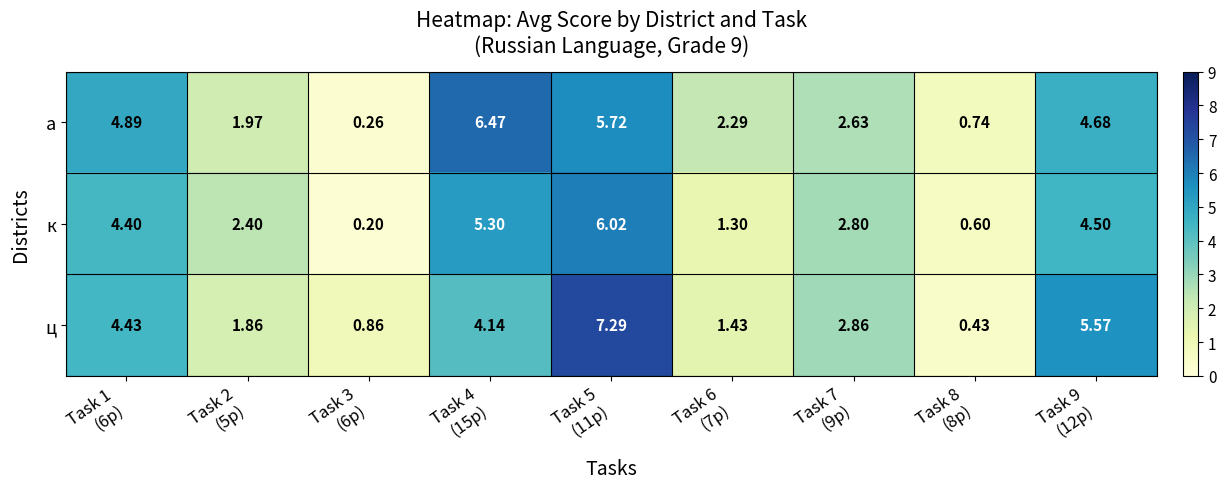

Which series has the largest total across all categories?

а